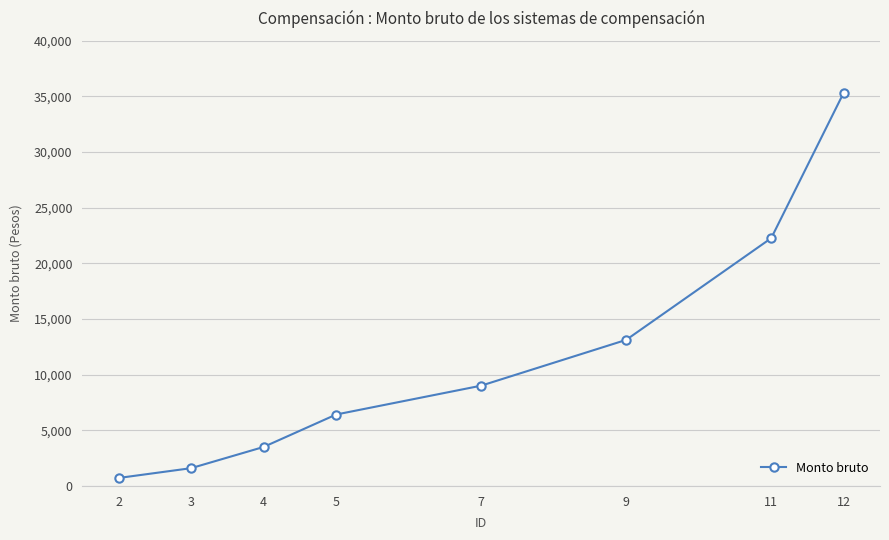

Rank the categories by value from lowest to highest.

2, 3, 4, 5, 7, 9, 11, 12